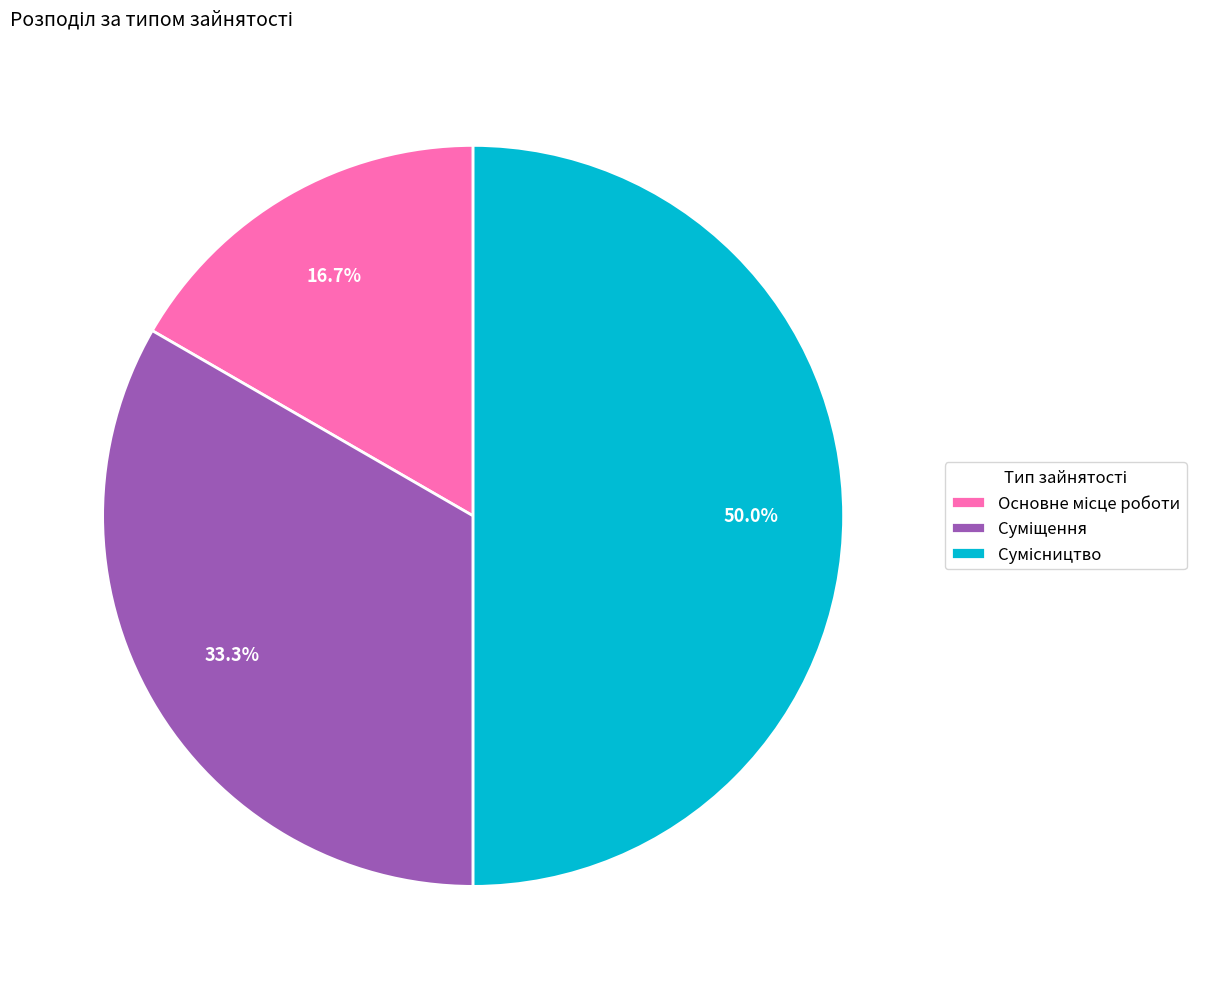

Approximately how many times larger is the value at Основне місце роботи compared to Сумісництво?

0.3